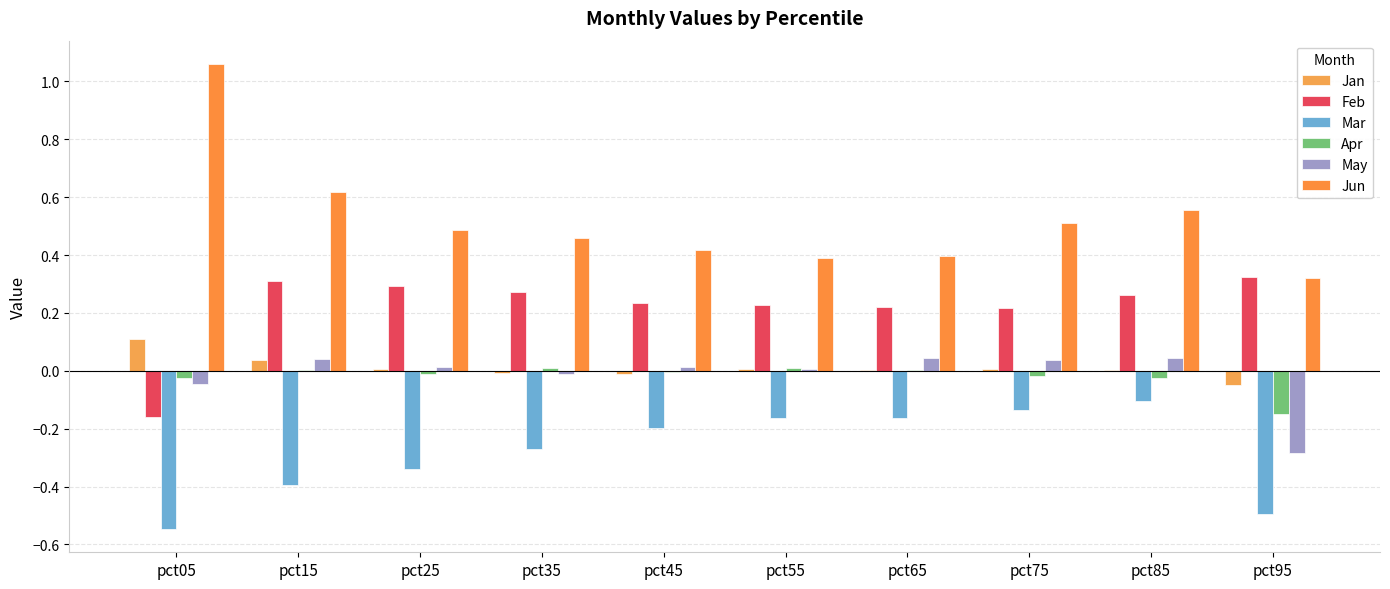

Where is May nearest to the value 0?

pct55